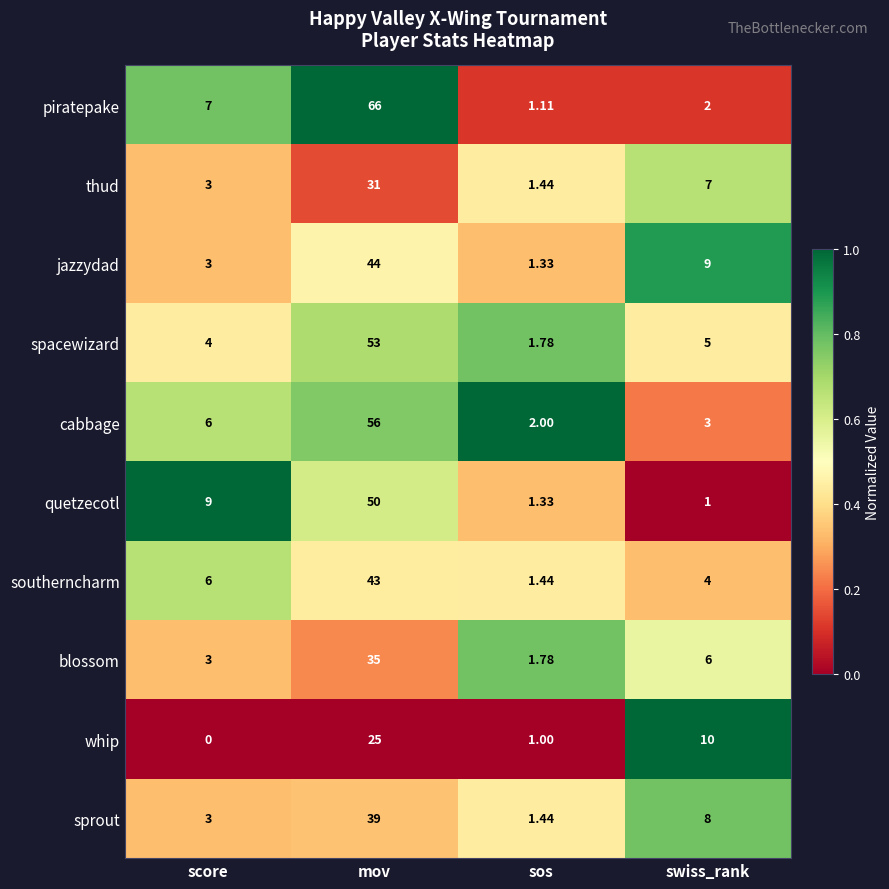

At which label does blossom reach its minimum?

sos